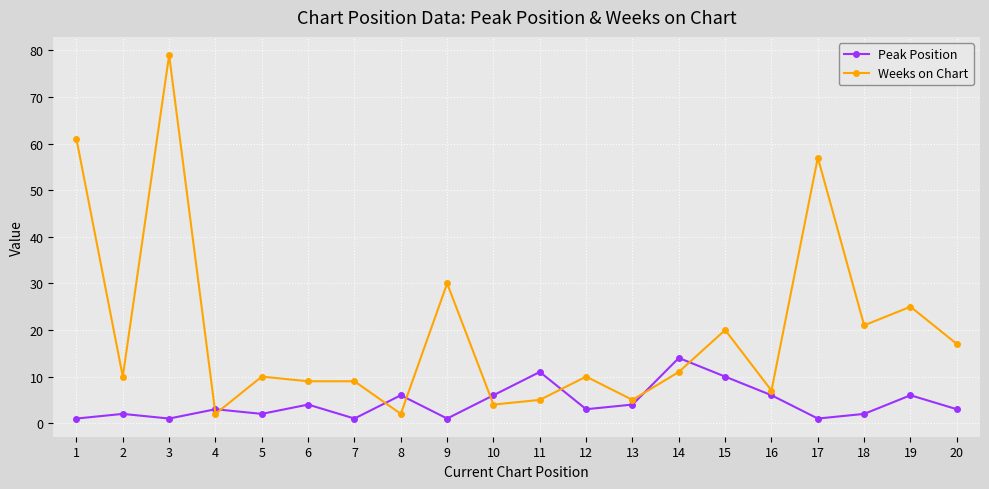

Between which two adjacent categories do Peak Position and Weeks on Chart first intersect?

3 and 4